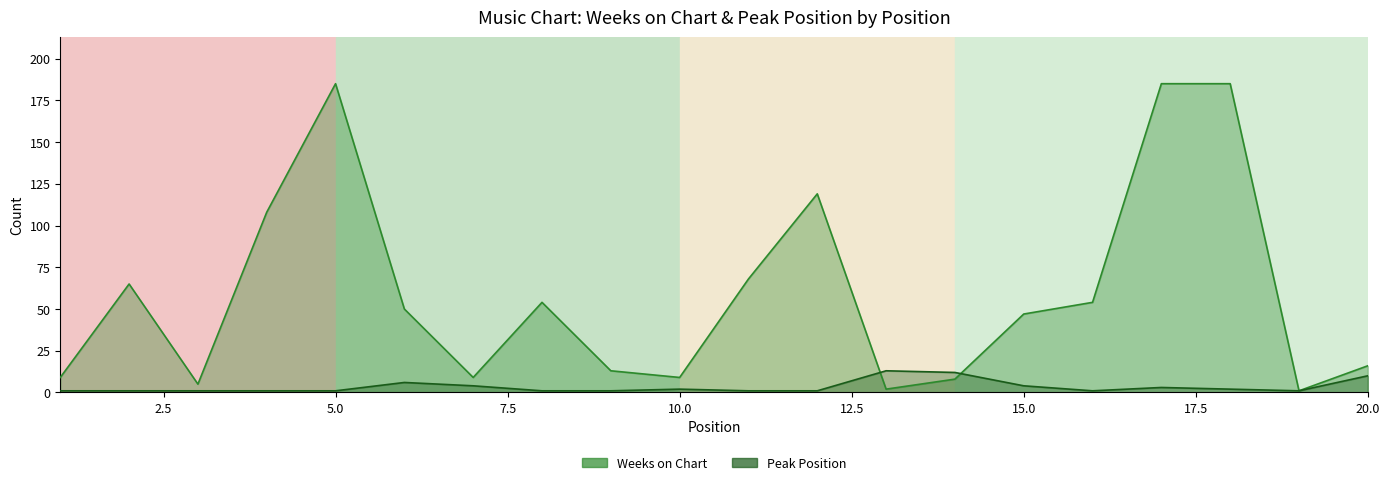

What is the maximum value shown in the chart?

185